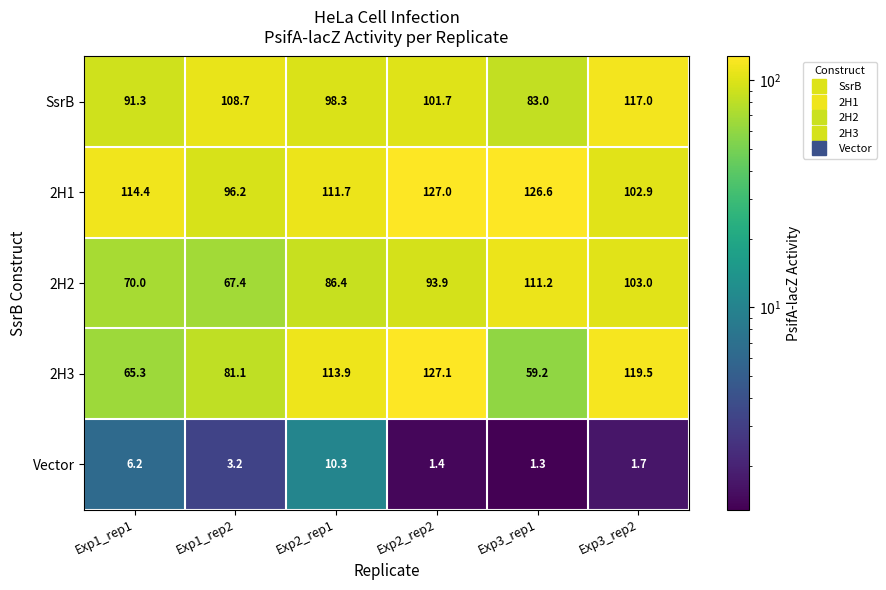

At which label is SsrB closest to 100?

Exp2_rep1